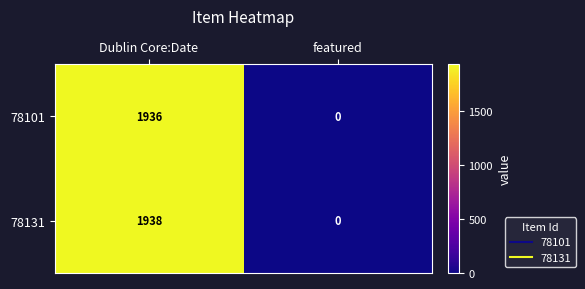

What is the difference between the maximum and minimum values in the 78101 series?

1936